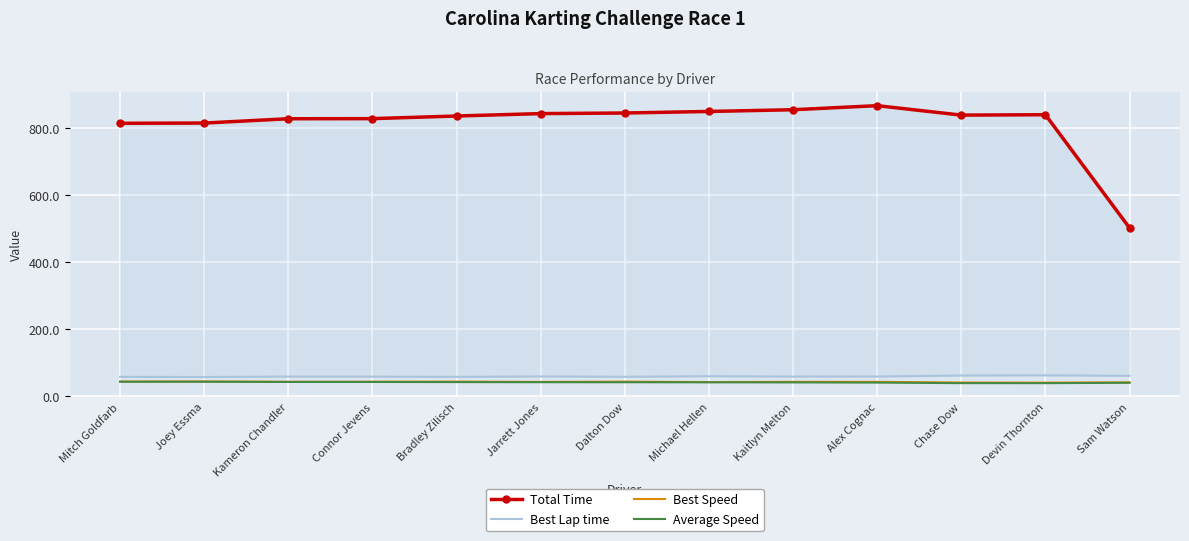

Which label corresponds to the largest value in the chart?

Alex Cognac